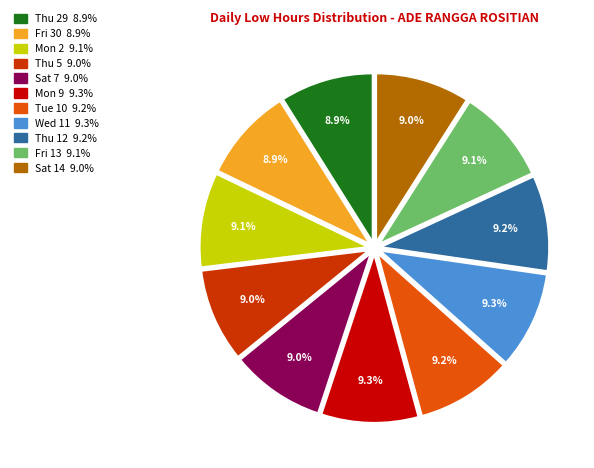

Is it true that Fri 30 is 1% of the pie?

False